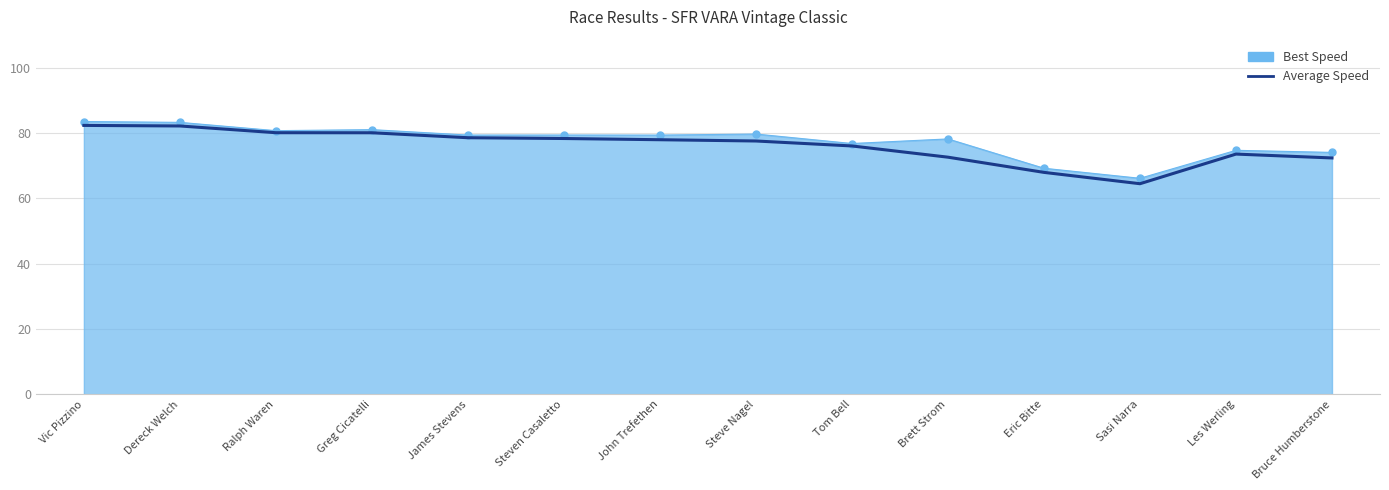

Which series has the widest spread of values?

Average Speed